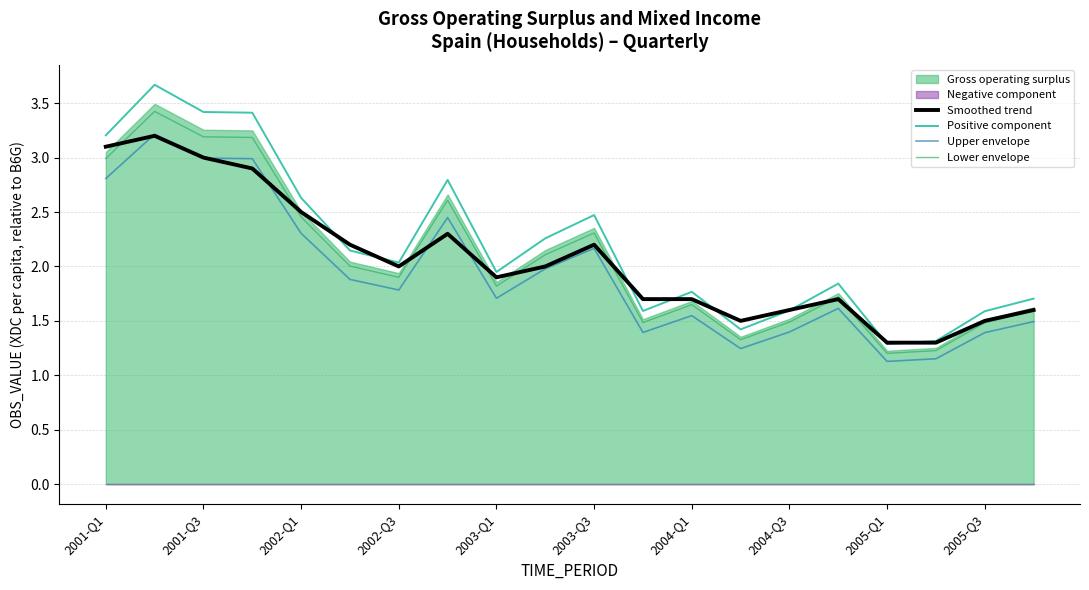

Is the value of Lower envelope at 2001-Q3 greater than the value of Upper envelope at 2003-Q3?

Yes